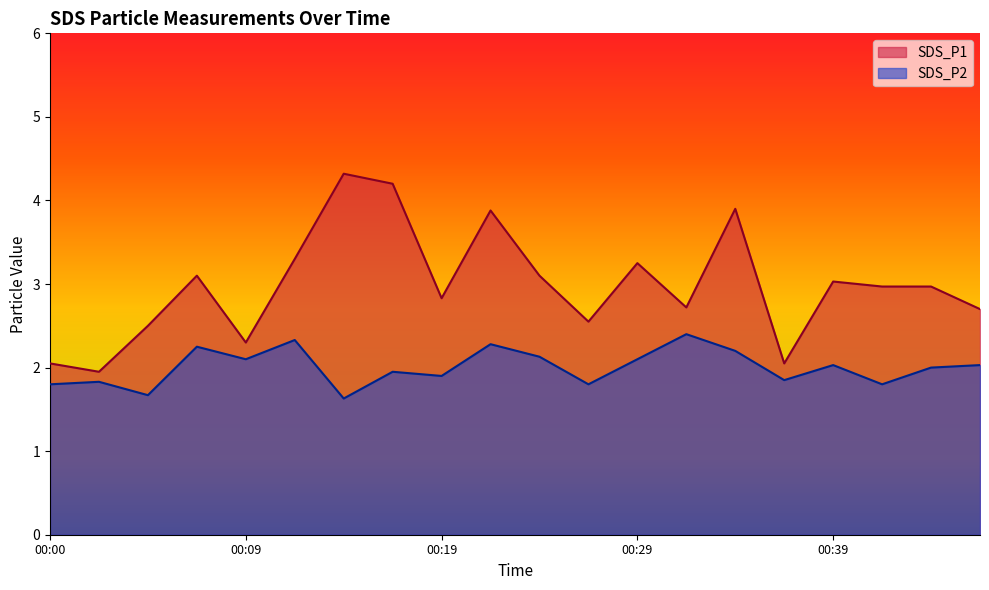

What is the spread (max minus min) of values at 00:26?

0.7